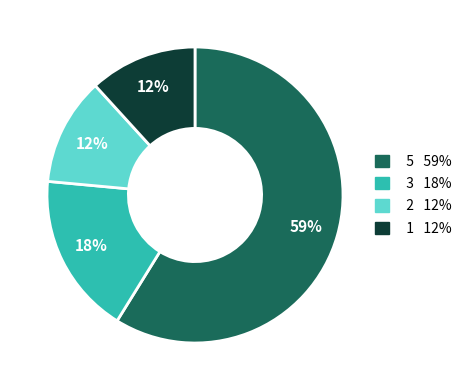

Is there a majority slice in this chart?

Yes